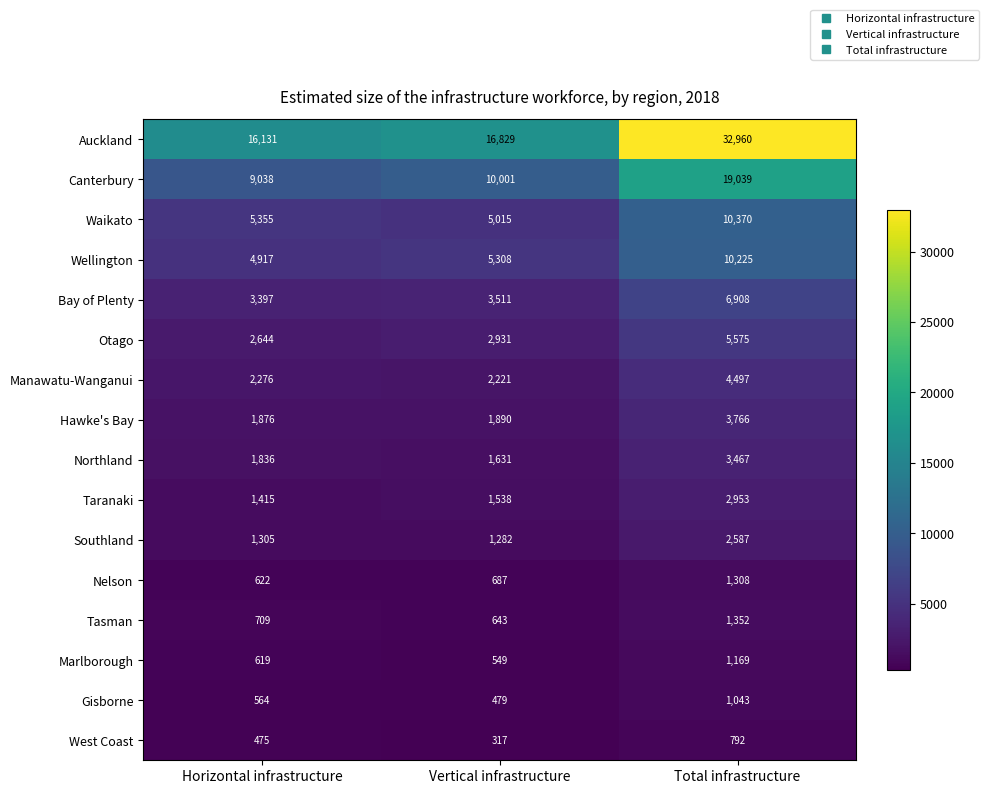

At which label is Hawke's Bay closest to 2821?

Vertical infrastructure